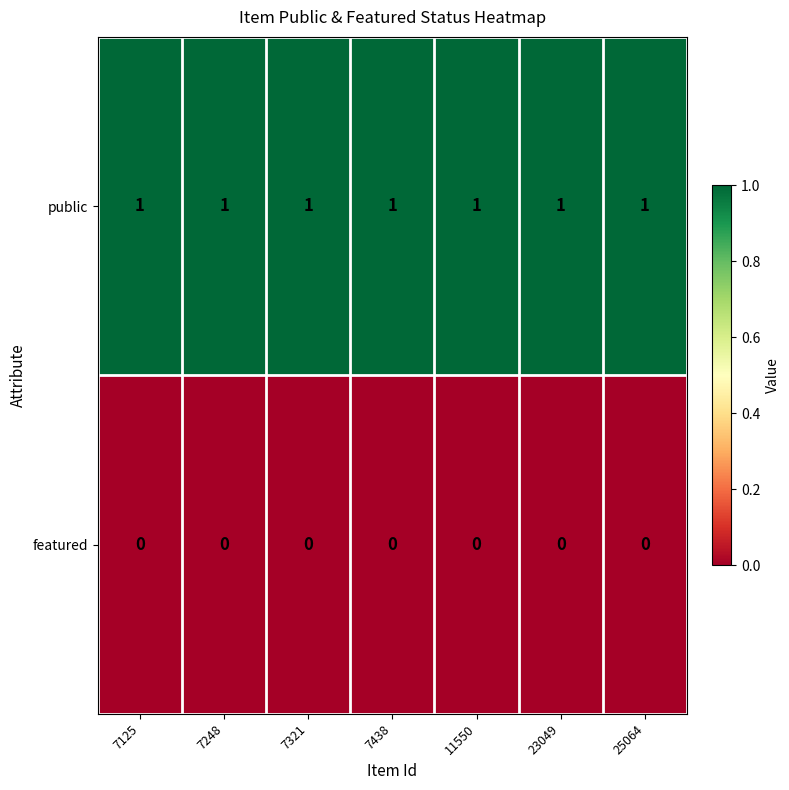

At how many categories does at least one series exceed 0?

7